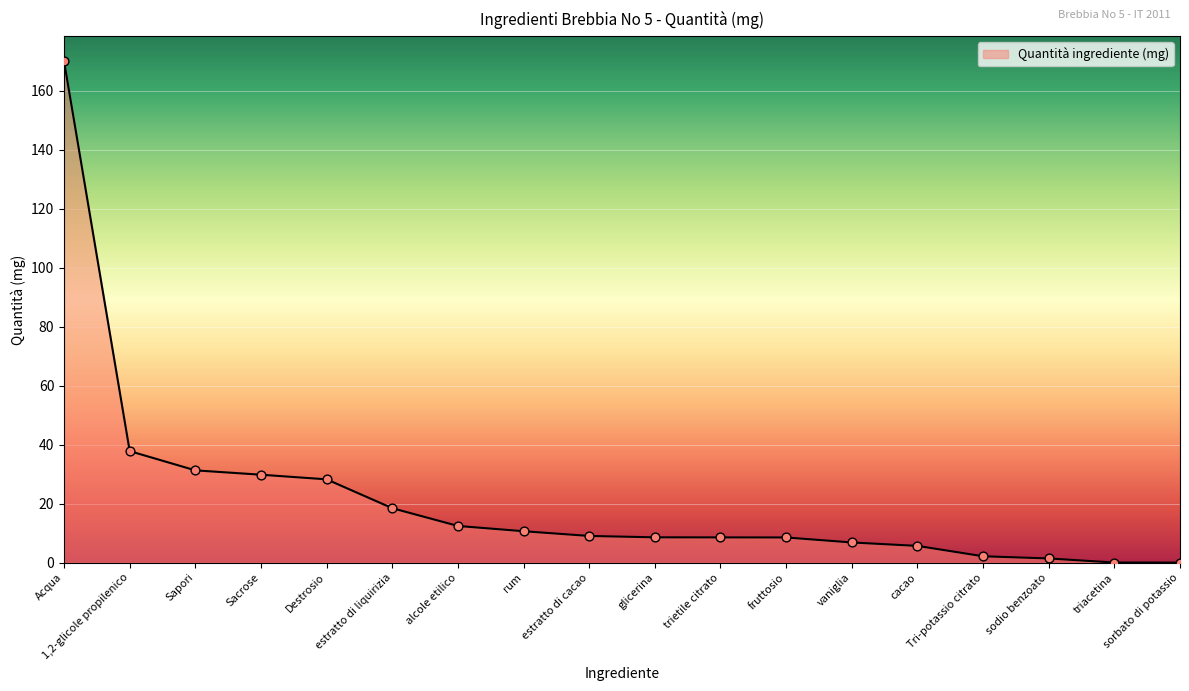

What is the change in value from rum to estratto di cacao?

-1.6